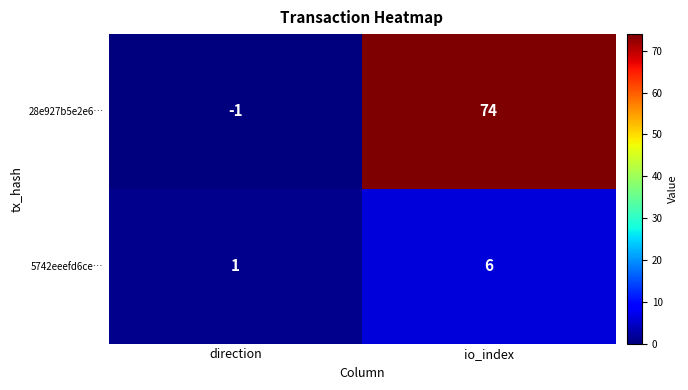

How many data points does each series have?

2